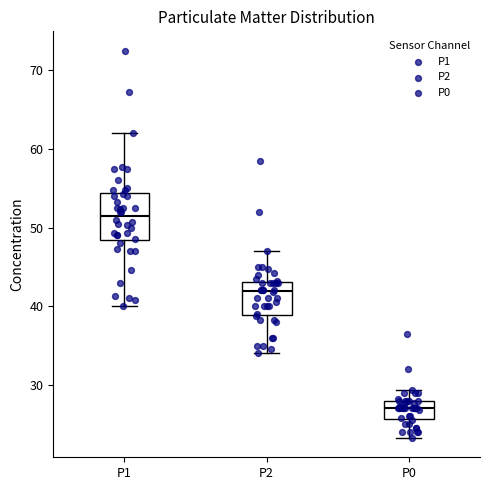

Which box's median line is the lowest?

P0